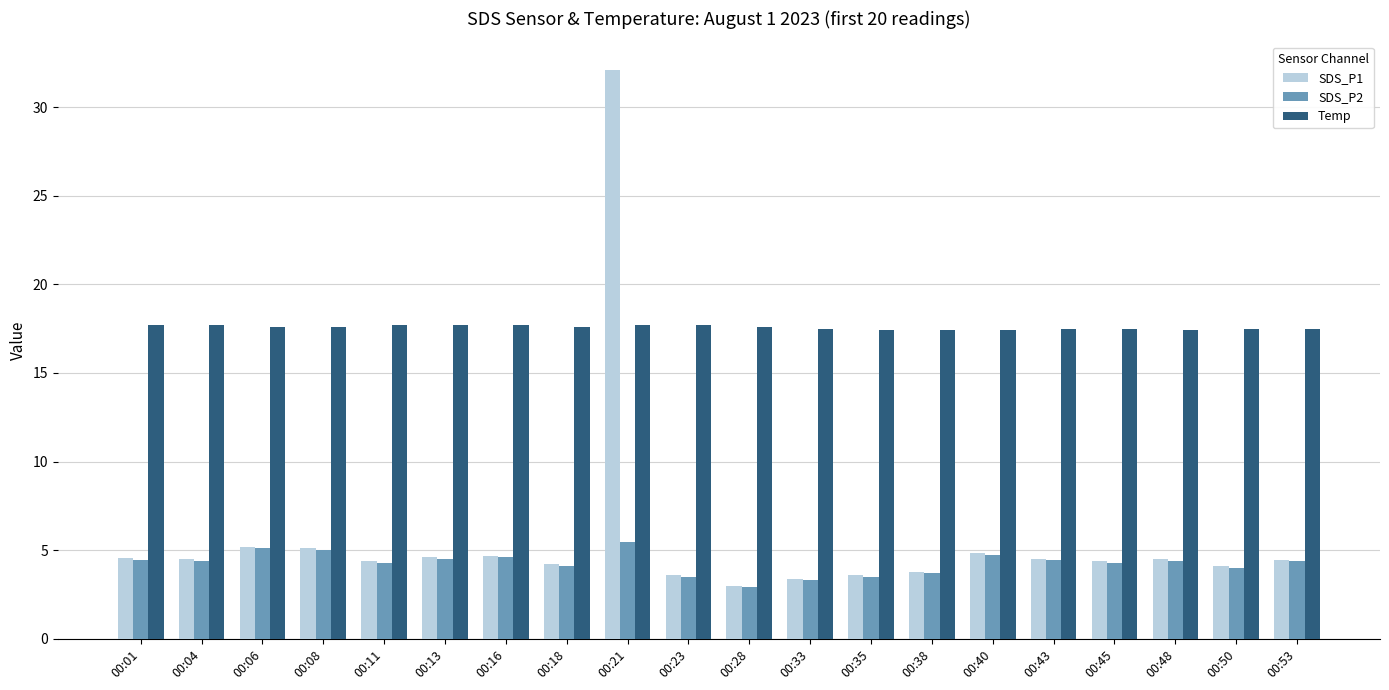

Between 00:01 and 00:21, which series saw the biggest shift?

SDS_P1